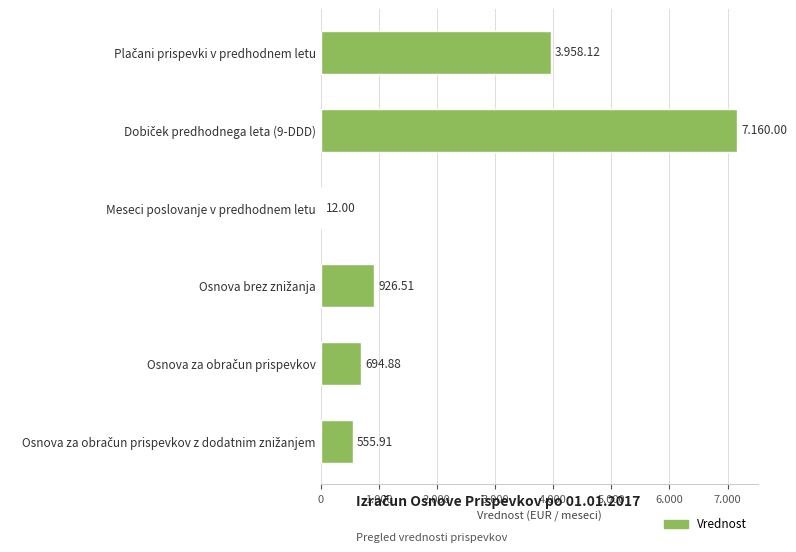

Are the bars horizontal?

Yes